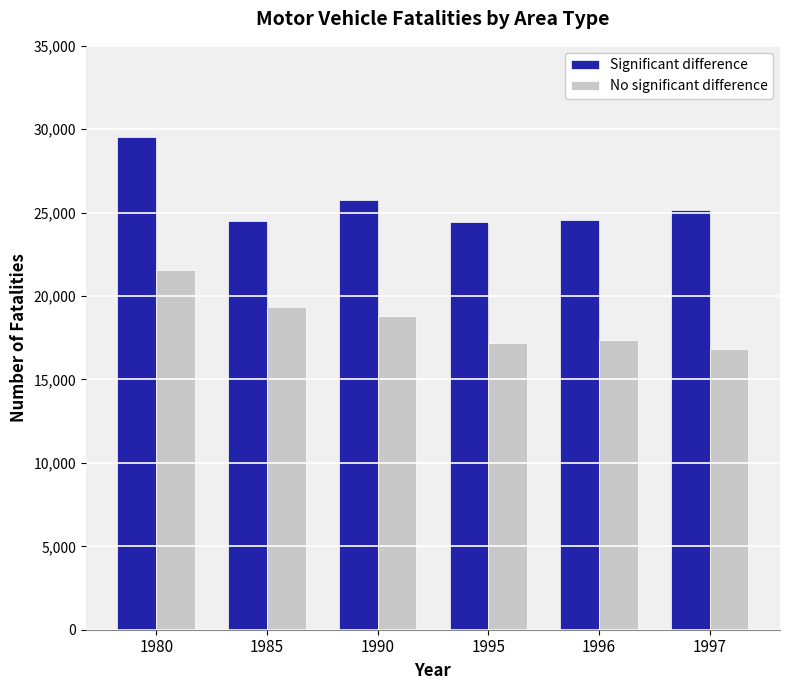

The No significant difference series shows 23523 at 1995. True or false?

False